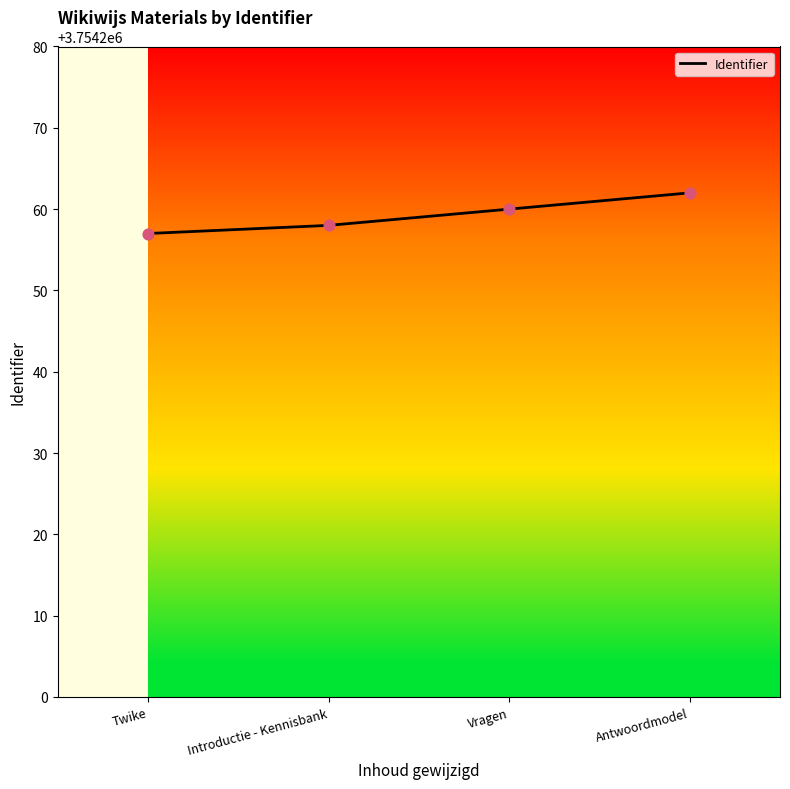

What is the change in value from Introductie - Kennisbank to Vragen?

+2